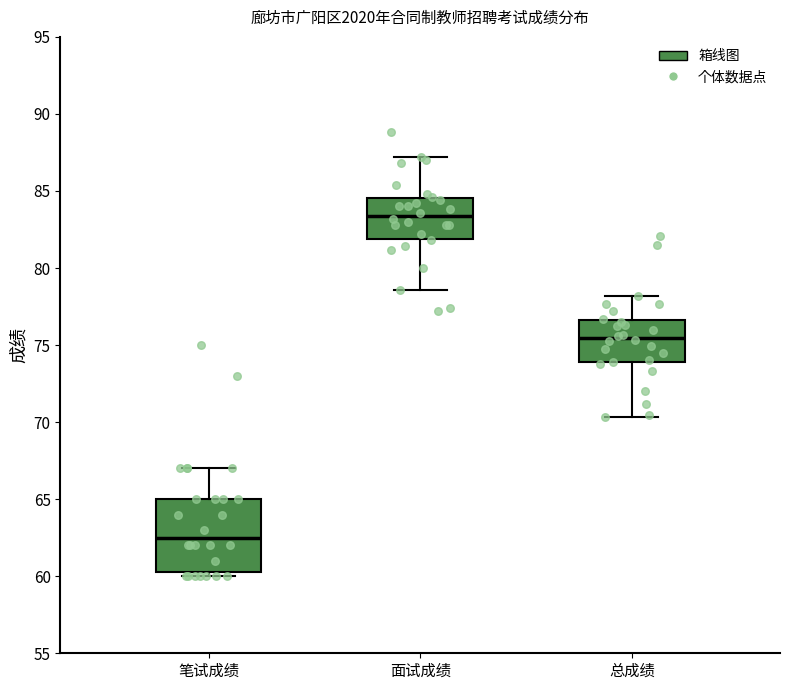

Which box is the tallest, from its lower edge to its upper edge?

笔试成绩